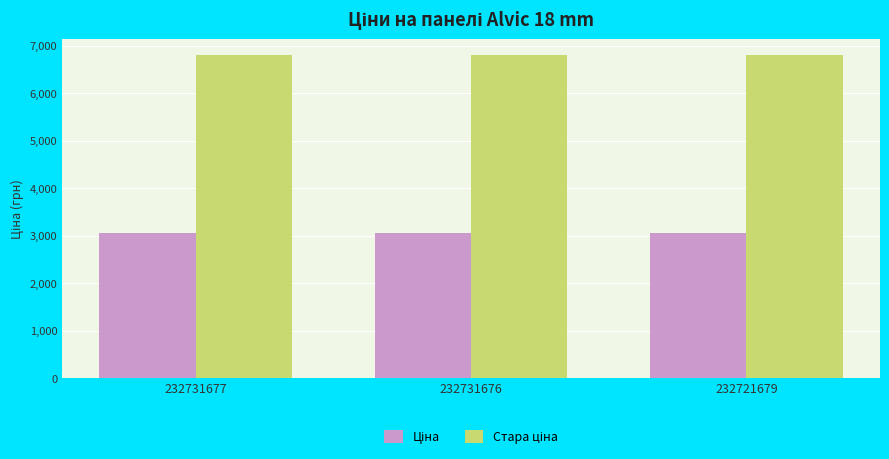

At how many categories does at least one series exceed 3811?

3